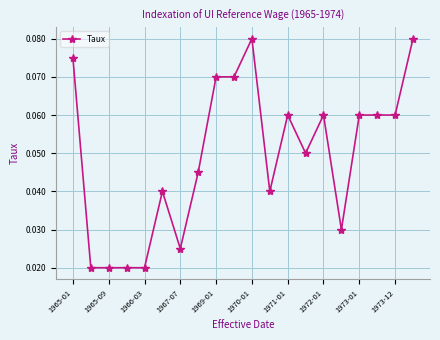

Count the values in the range 0 to 1.

20